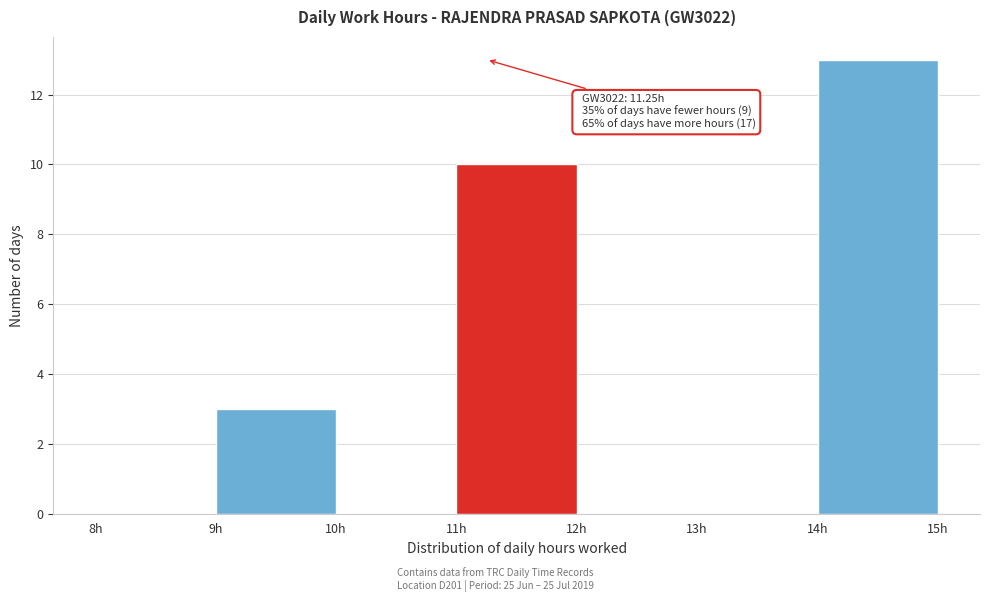

Which range on the x-axis has the tallest bar?

14 to 15